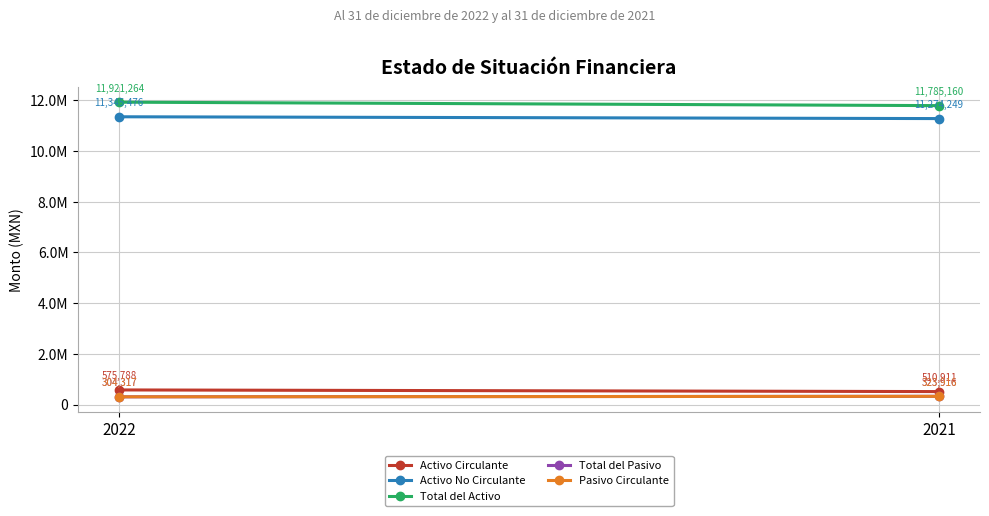

What are all the series names shown in the legend?

Activo Circulante, Activo No Circulante, Total del Activo, Total del Pasivo, Pasivo Circulante